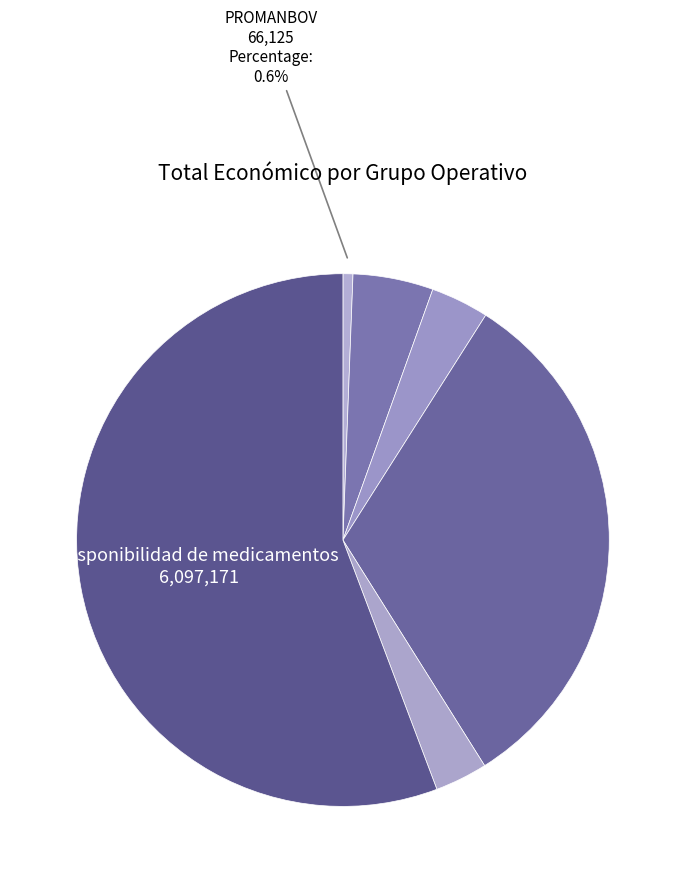

Count the number of slices in the pie.

6